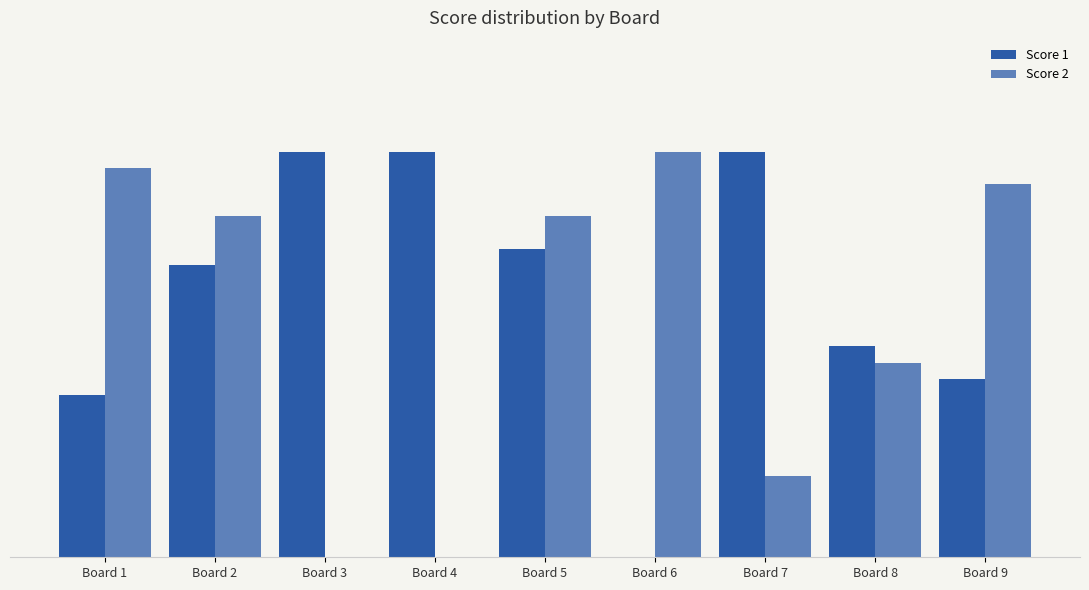

At Board 9, list the series in order from smallest to largest.

Score 1, Score 2